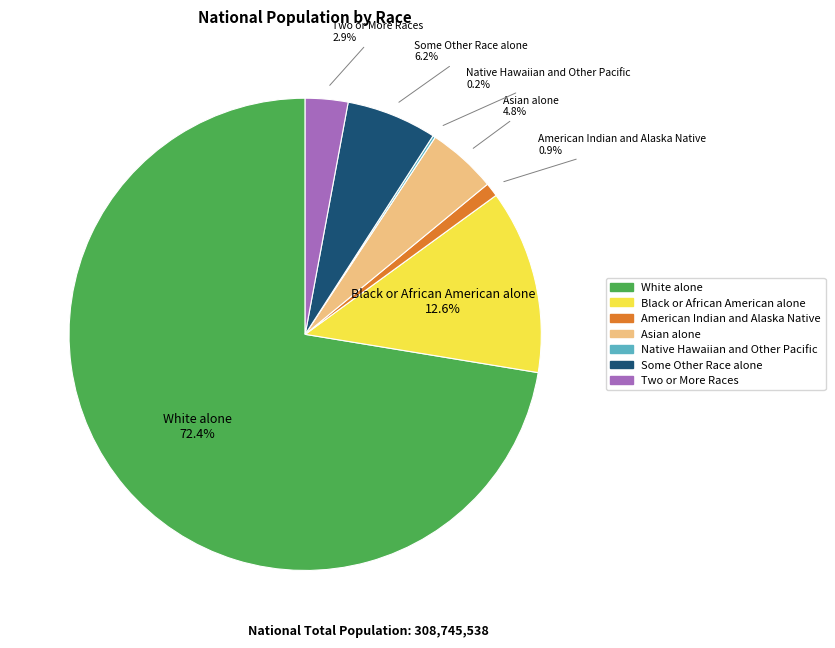

What is the largest slice in the pie chart?

White alone